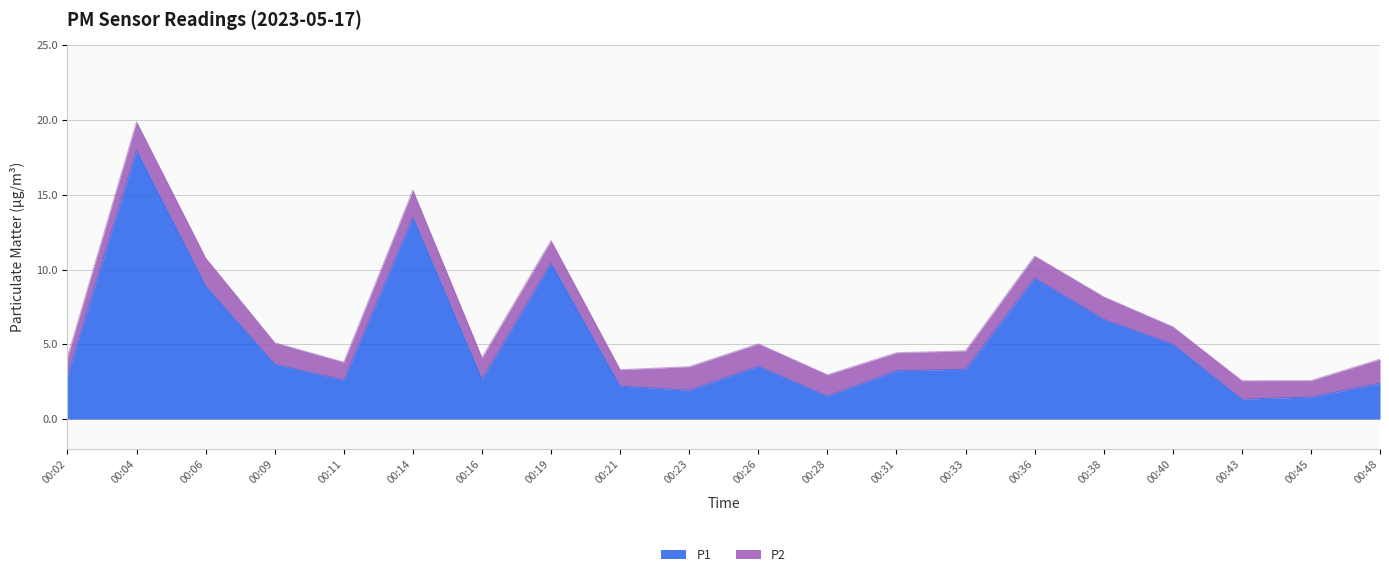

Reading left to right, list all the values displayed in this chart.

00:02=2.9	00:04=18.0	00:06=8.9	00:09=3.7	00:11=2.6	00:14=13.5	00:16=2.7	00:19=10.4	00:21=2.2	00:23=1.9	00:26=3.5	00:28=1.5	00:31=3.2	00:33=3.3	00:36=9.4	00:38=6.7	00:40=5.0	00:43=1.3	00:45=1.5	00:48=2.4